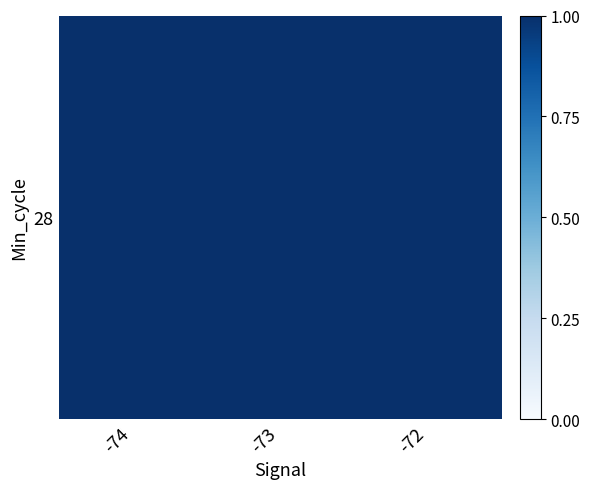

Between -72 and -73, which is larger?

-73